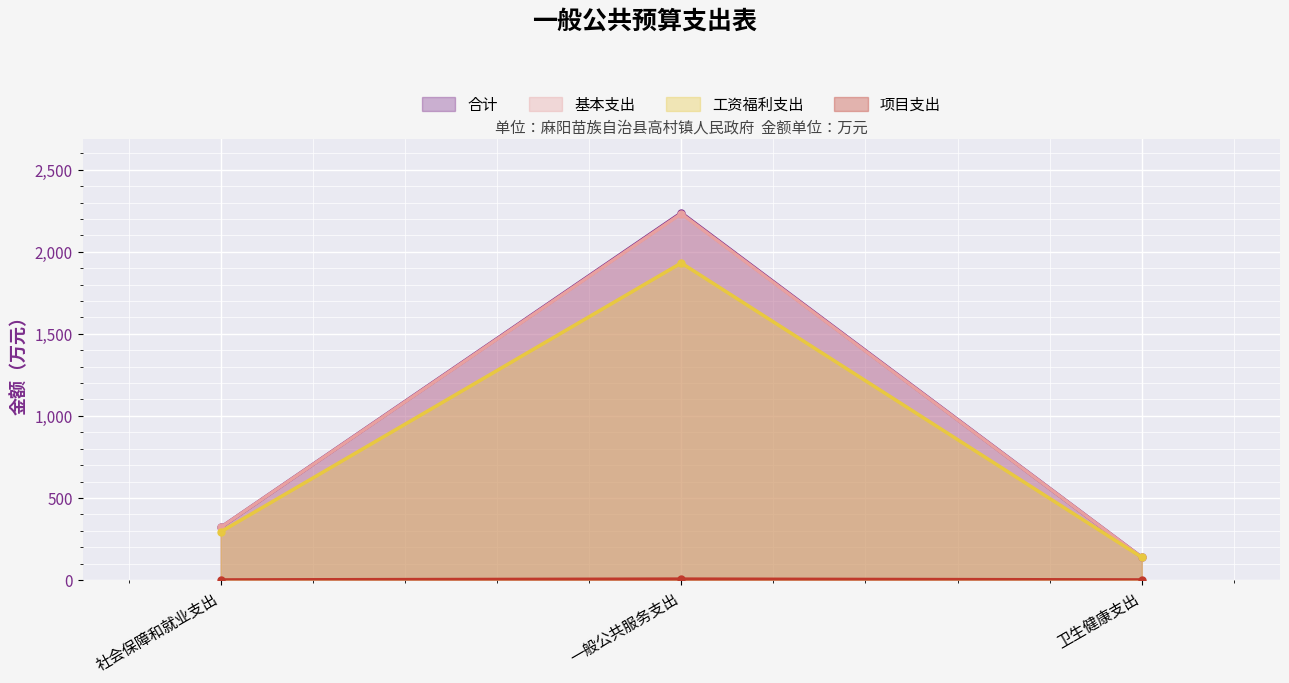

What value does the 基本支出 series have at 社会保障和就业支出?

320.2